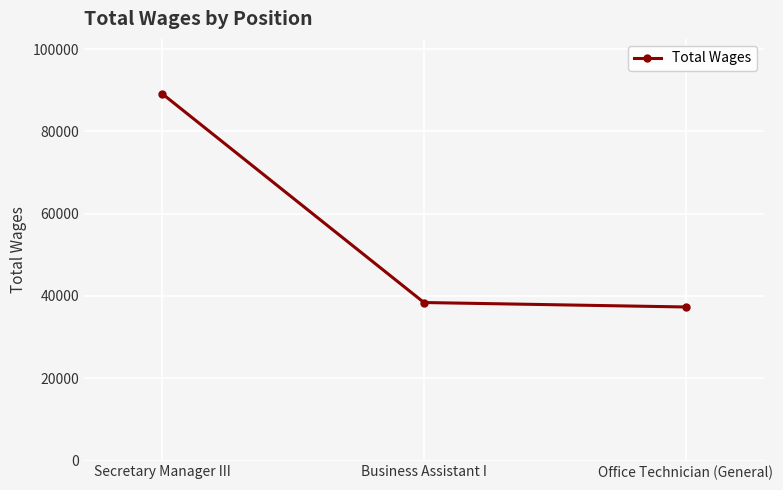

What position from the left is Business Assistant I?

2